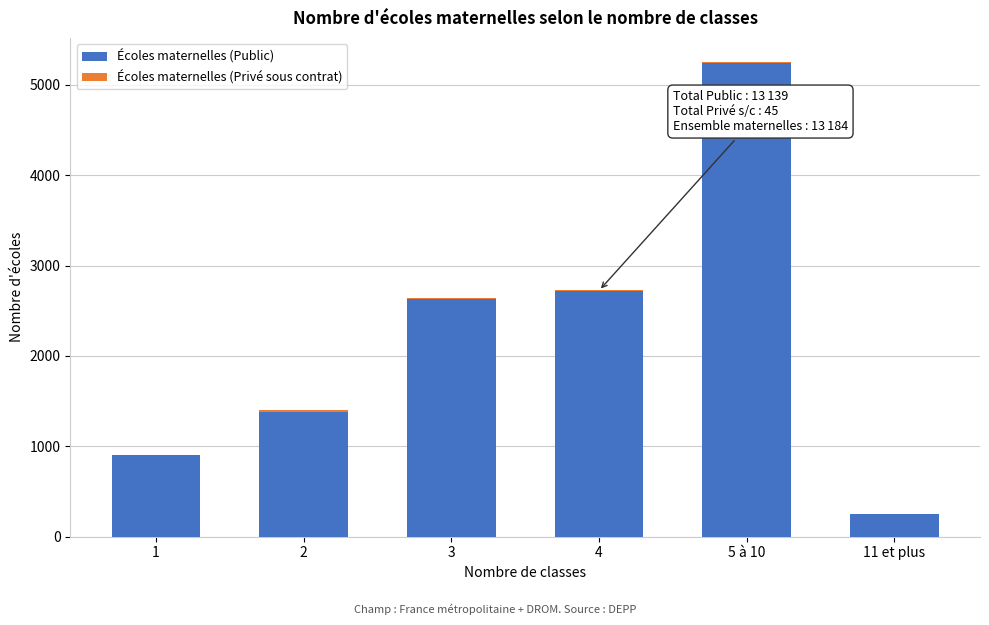

At which label does Écoles maternelles (Public) reach its peak?

5 à 10